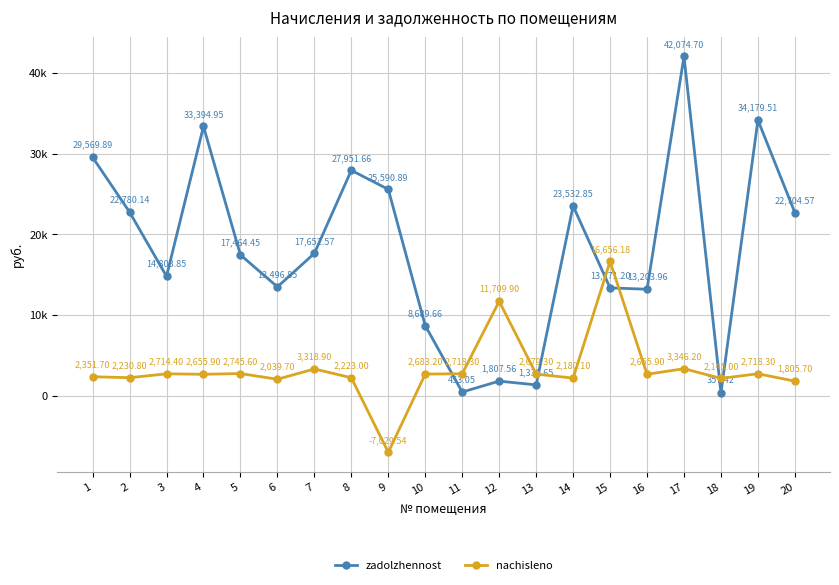

Which category has the lowest value across all series?

9